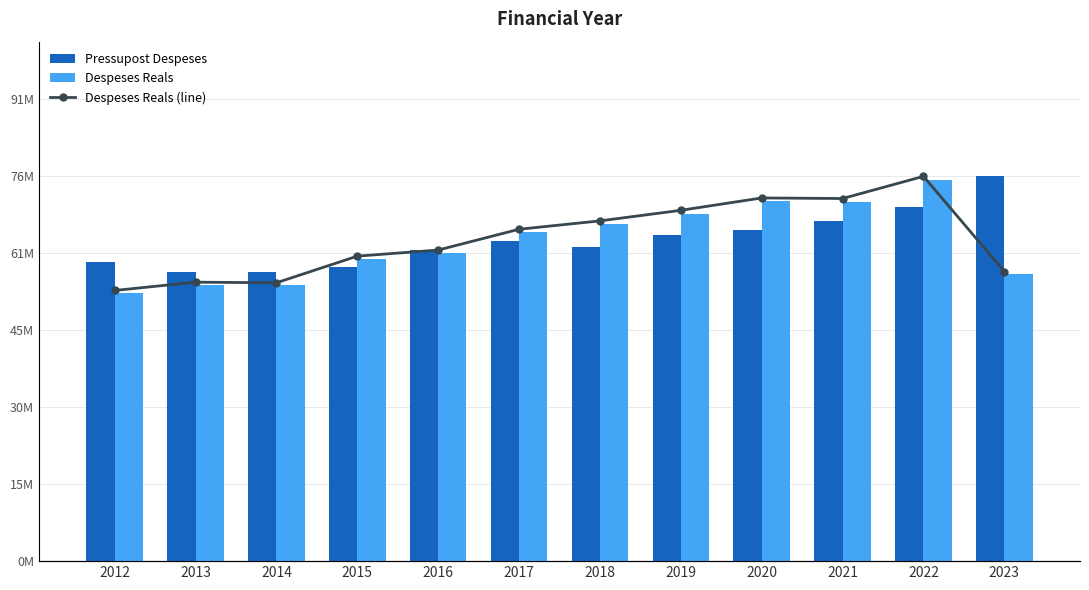

At which category is the sum across all series the highest?

2022